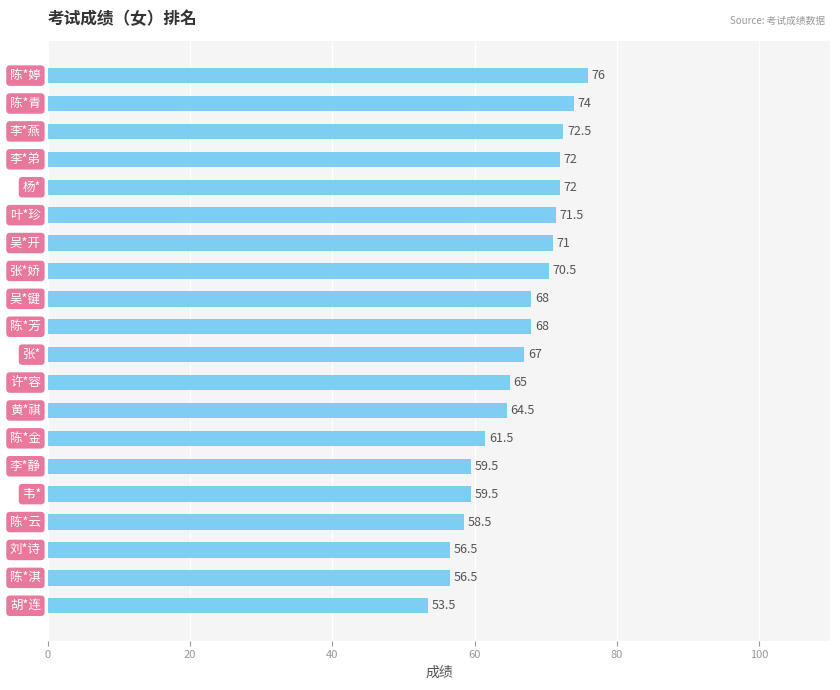

Reading top to bottom, list all the values displayed in this chart.

76.0	74.0	72.5	72.0	72.0	71.5	71.0	70.5	68.0	68.0	67.0	65.0	64.5	61.5	59.5	59.5	58.5	56.5	56.5	53.5